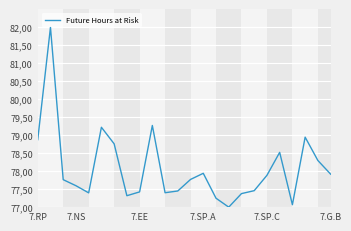

Is this an area chart (filled region under the line)?

No